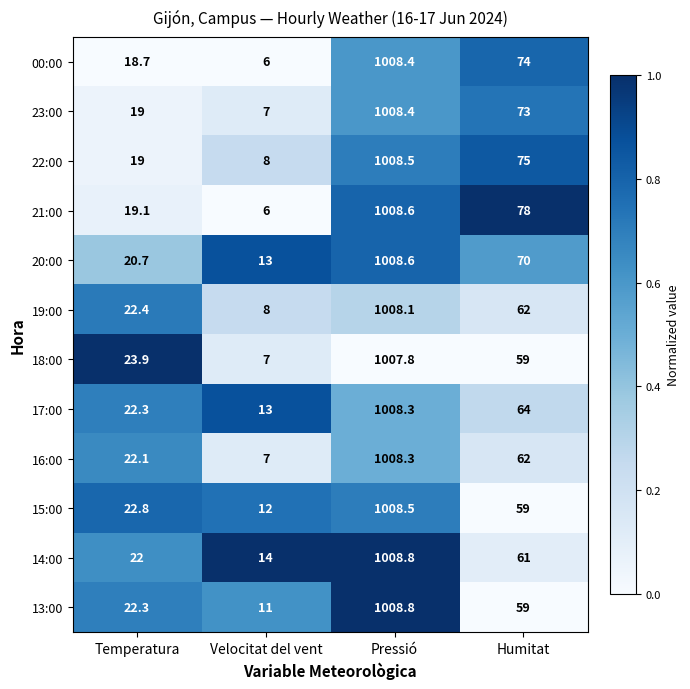

Which series changed the most between Velocitat del vent and Pressió?

21:00